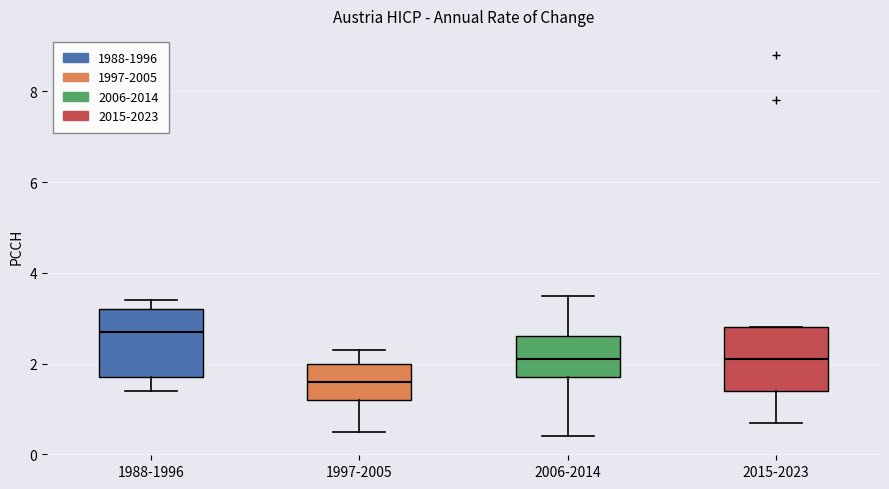

Reading left to right, read every box against the y-axis: the position of its median line, the range the box covers, and the ends of its whiskers. The values are not printed on the chart, so give them approximately, as read against the axis.

1988-1996: median 2.8, box 1.8 to 3.2, whiskers 1.4 to 3.4
1997-2005: median 1.6, box 1.2 to 2.0, whiskers 0.6 to 2.4
2006-2014: median 2.2, box 1.8 to 2.6, whiskers 0.4 to 3.6
2015-2023: median 2.2, box 1.4 to 2.8, whiskers 0.8 to 2.8